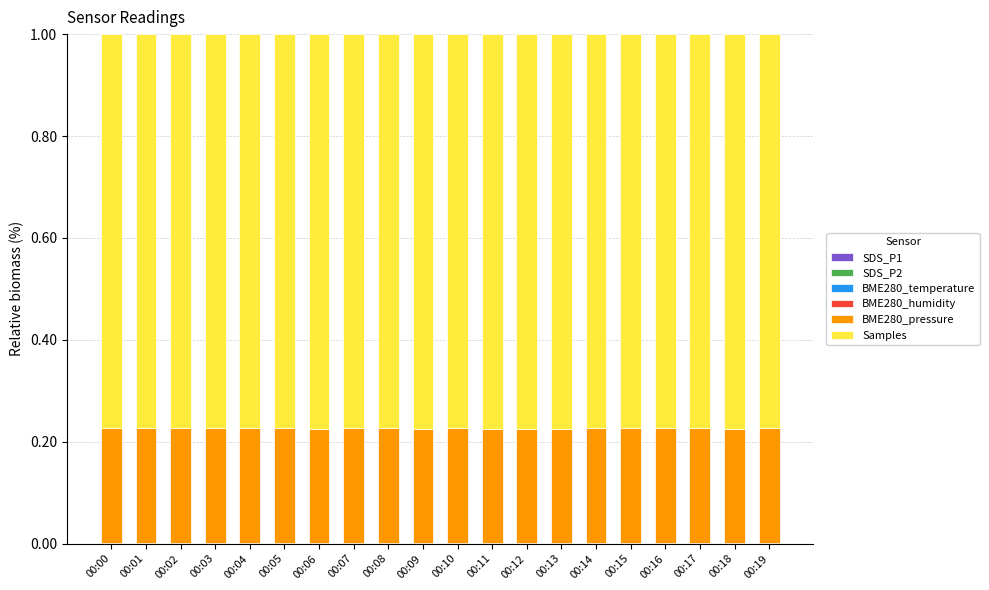

Are the bars grouped side by side (vs. stacked)?

No